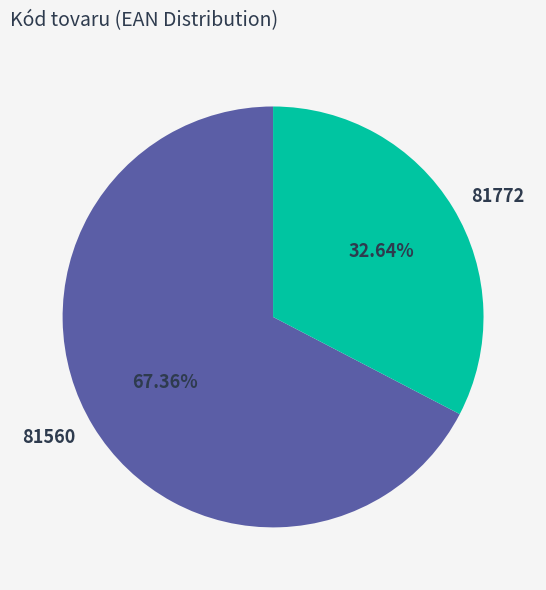

Does any single category account for the majority?

Yes